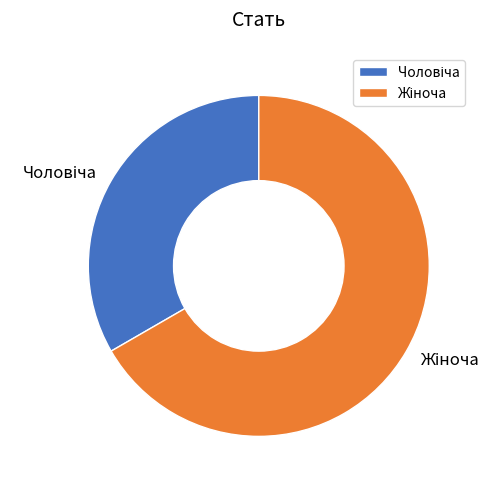

What percentage is the Чоловіча slice, to the nearest percent?

33%